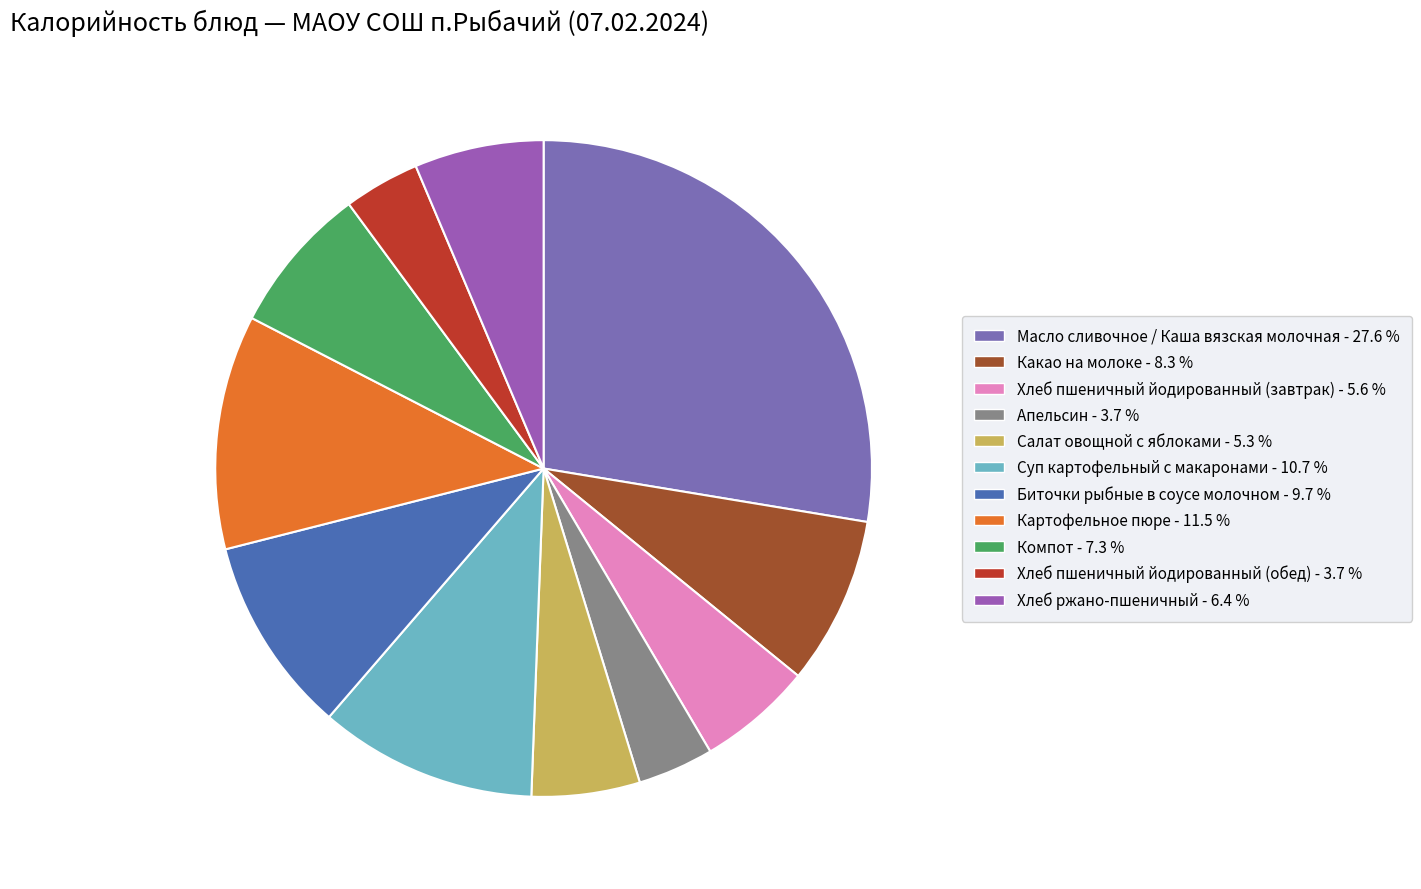

To the nearest percent, what is the difference between the Хлеб пшеничный йодированный (обед) and Биточки рыбные в соусе молочном slice percentages?

6%